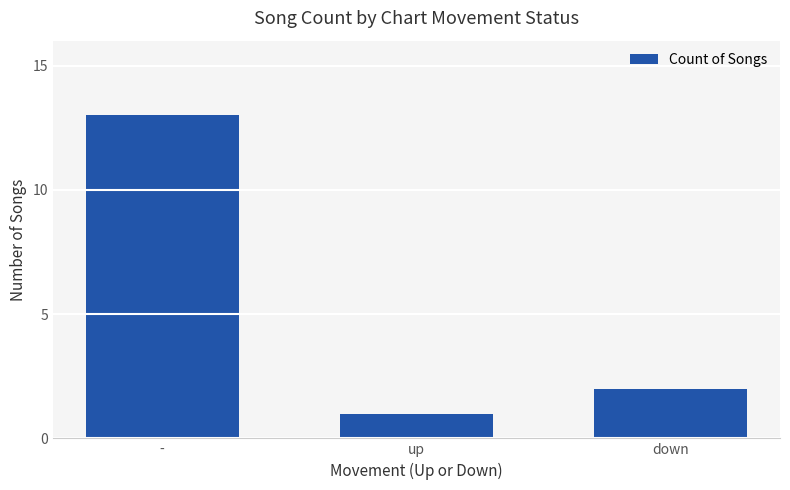

What is the minimum value shown in the chart?

1